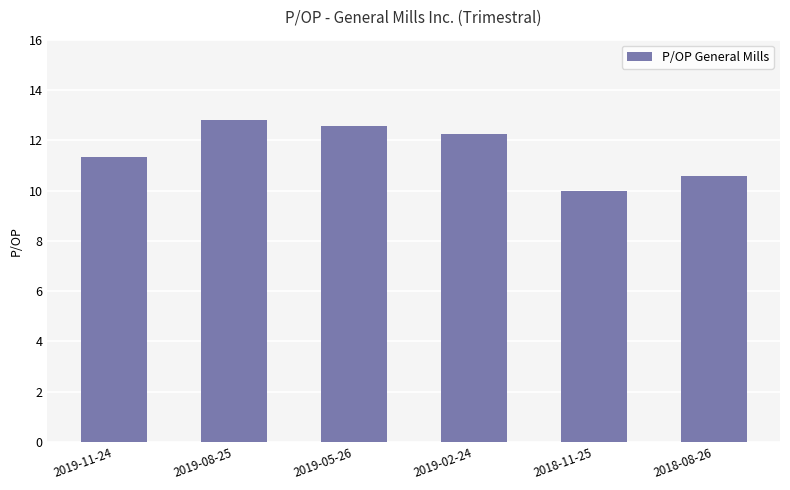

What is the value of the 3rd bar from the left?

12.6